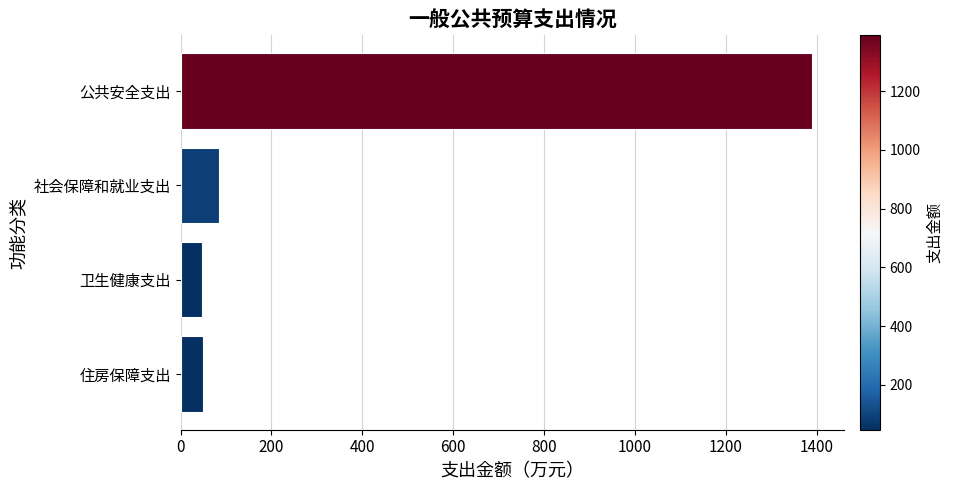

What is the difference between the values at 卫生健康支出 and 社会保障和就业支出?

37.3